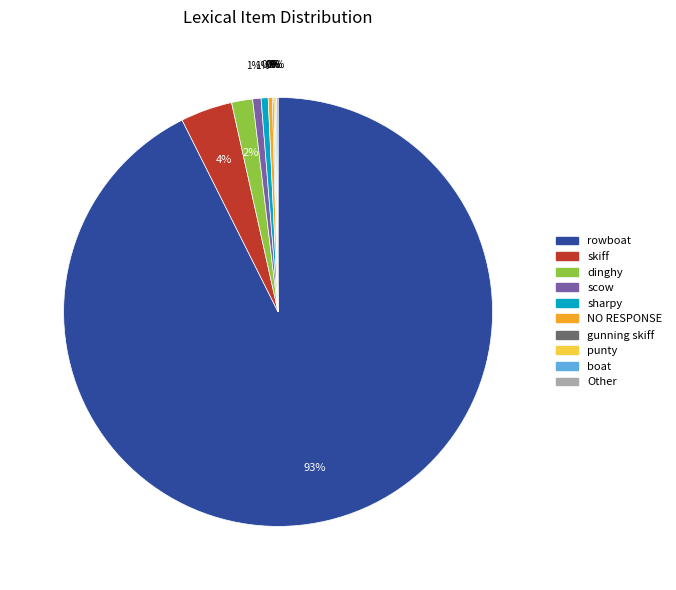

Is there any slice that represents more than half of the pie?

Yes